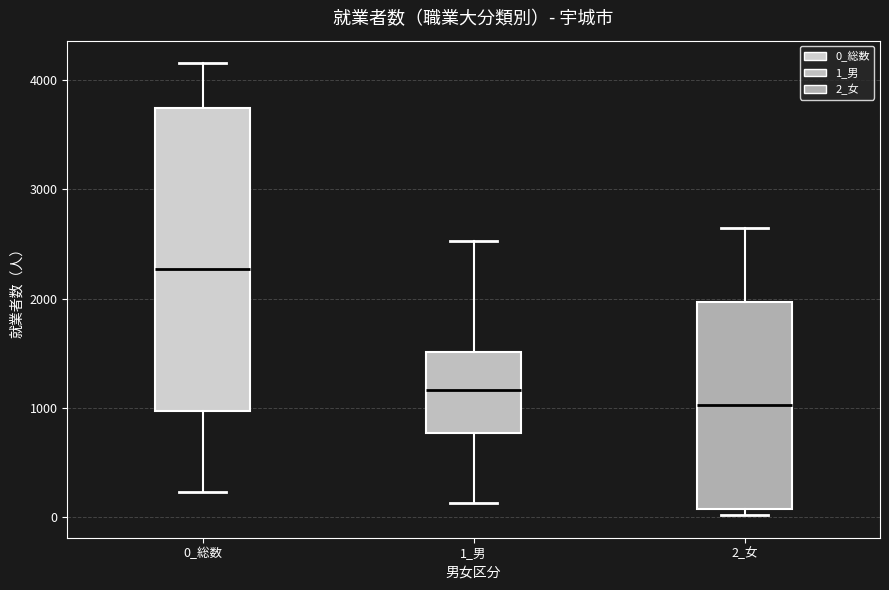

Where is the upper edge of the box for 0_総数 on the y-axis? The values are not printed on the chart, so give them approximately, as read against the axis.

3700